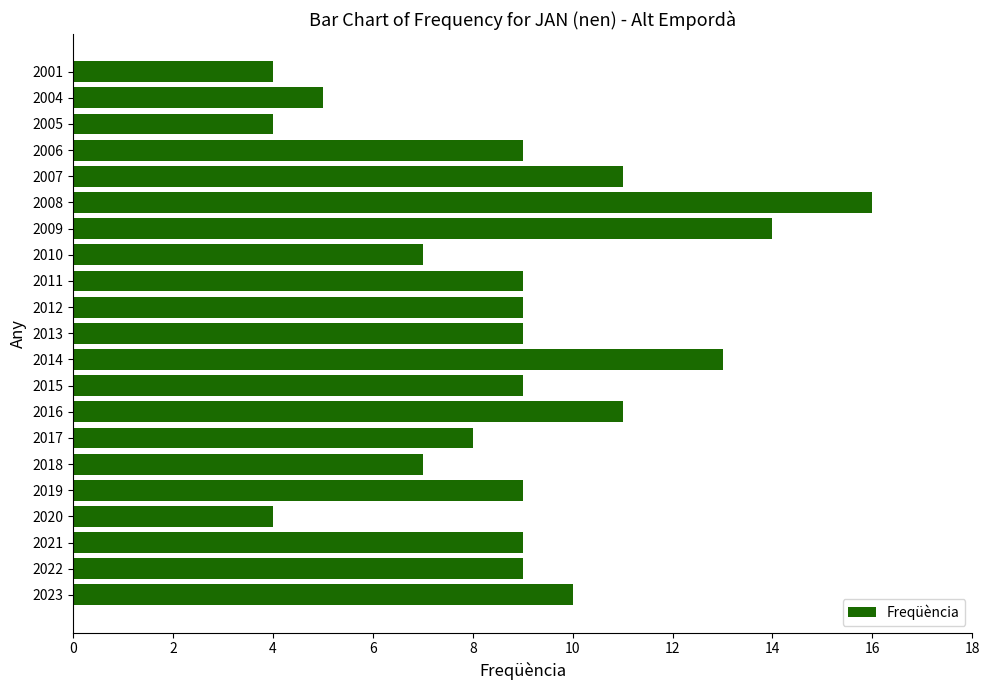

Reading bottom to top, what are all the values shown in this chart?

10	9	9	4	9	7	8	11	9	13	9	9	9	7	14	16	11	9	4	5	4